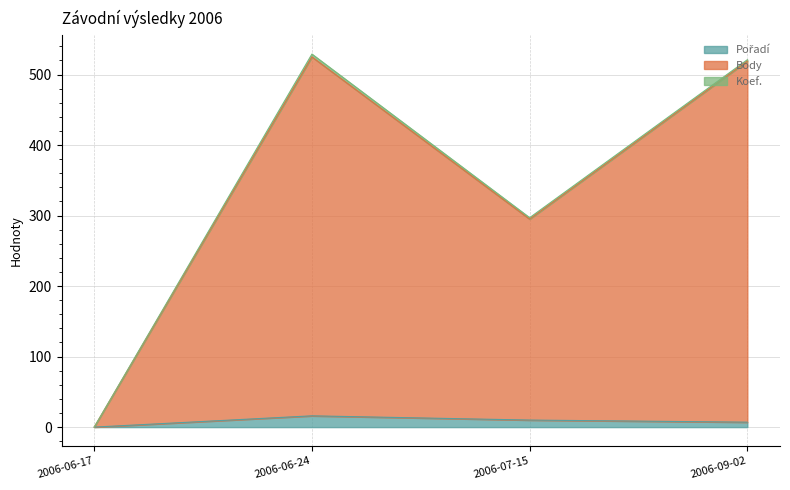

What position from the right is 2006-07-15?

2